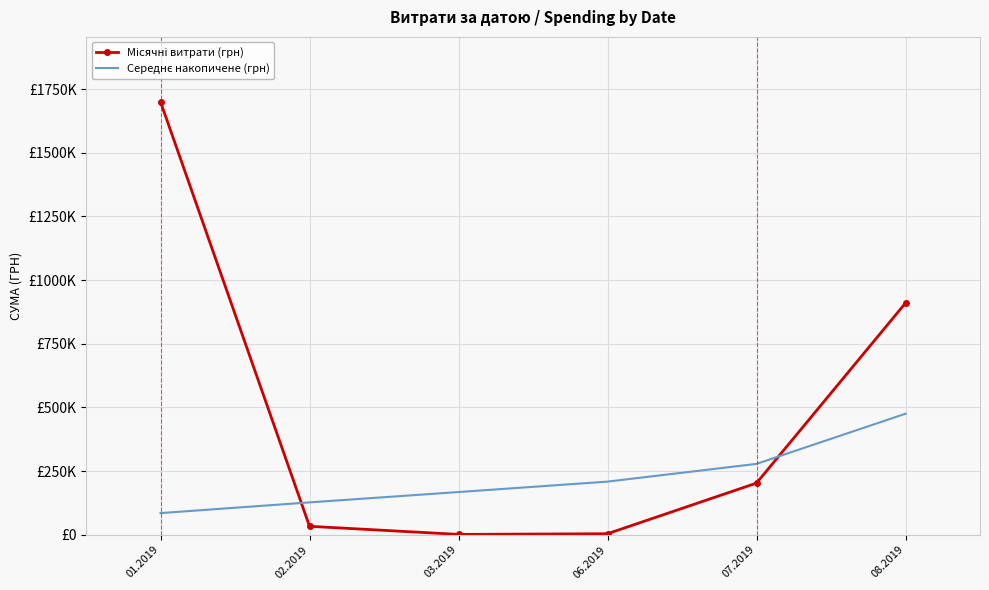

What is the value of the Середнє накопичене (грн) point at the 6th from the left?

475261.0